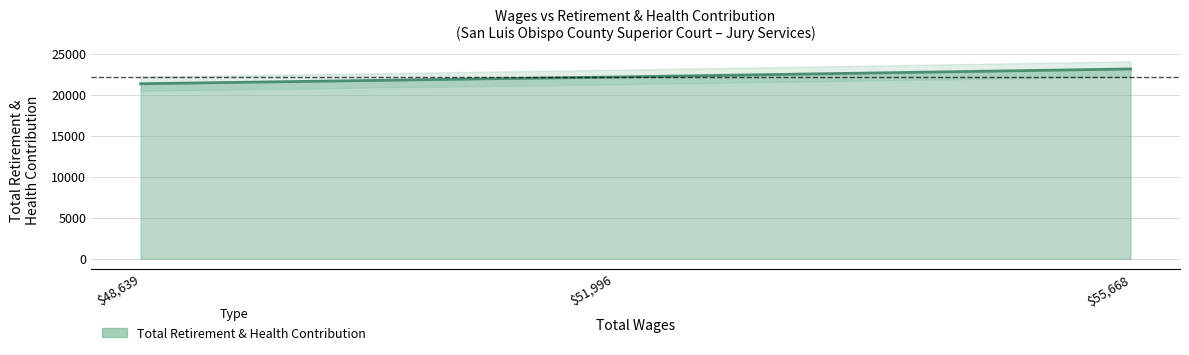

What is the value of the 3rd point from the left?

23128